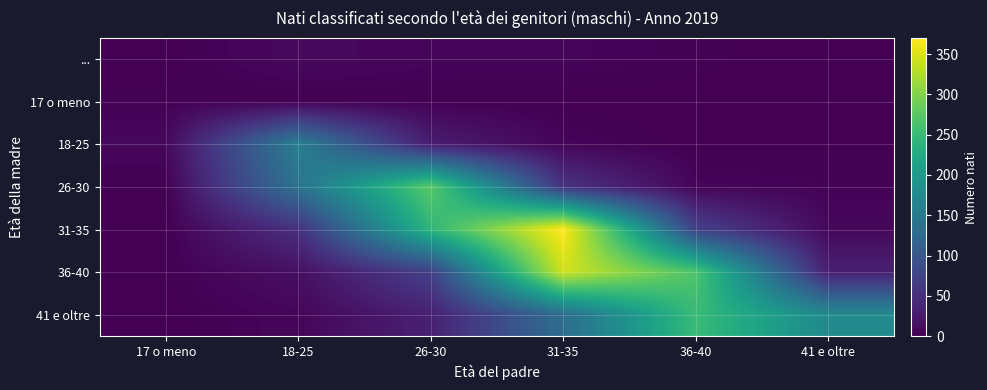

Reading left to right, what are all the values shown in this chart?

...: 17 o meno=0	18-25=9	26-30=5	31-35=5	36-40=2	41 e oltre=0
17 o meno: 17 o meno=2	18-25=0	26-30=1	31-35=0	36-40=0	41 e oltre=0
18-25: 17 o meno=8	18-25=157	26-30=30	31-35=5	36-40=0	41 e oltre=1
26-30: 17 o meno=0	18-25=141	26-30=275	31-35=56	36-40=5	41 e oltre=3
31-35: 17 o meno=0	18-25=52	26-30=243	31-35=370	36-40=73	41 e oltre=8
36-40: 17 o meno=1	18-25=15	26-30=71	31-35=343	36-40=267	41 e oltre=33
41 e oltre: 17 o meno=0	18-25=6	26-30=33	31-35=132	36-40=251	41 e oltre=175